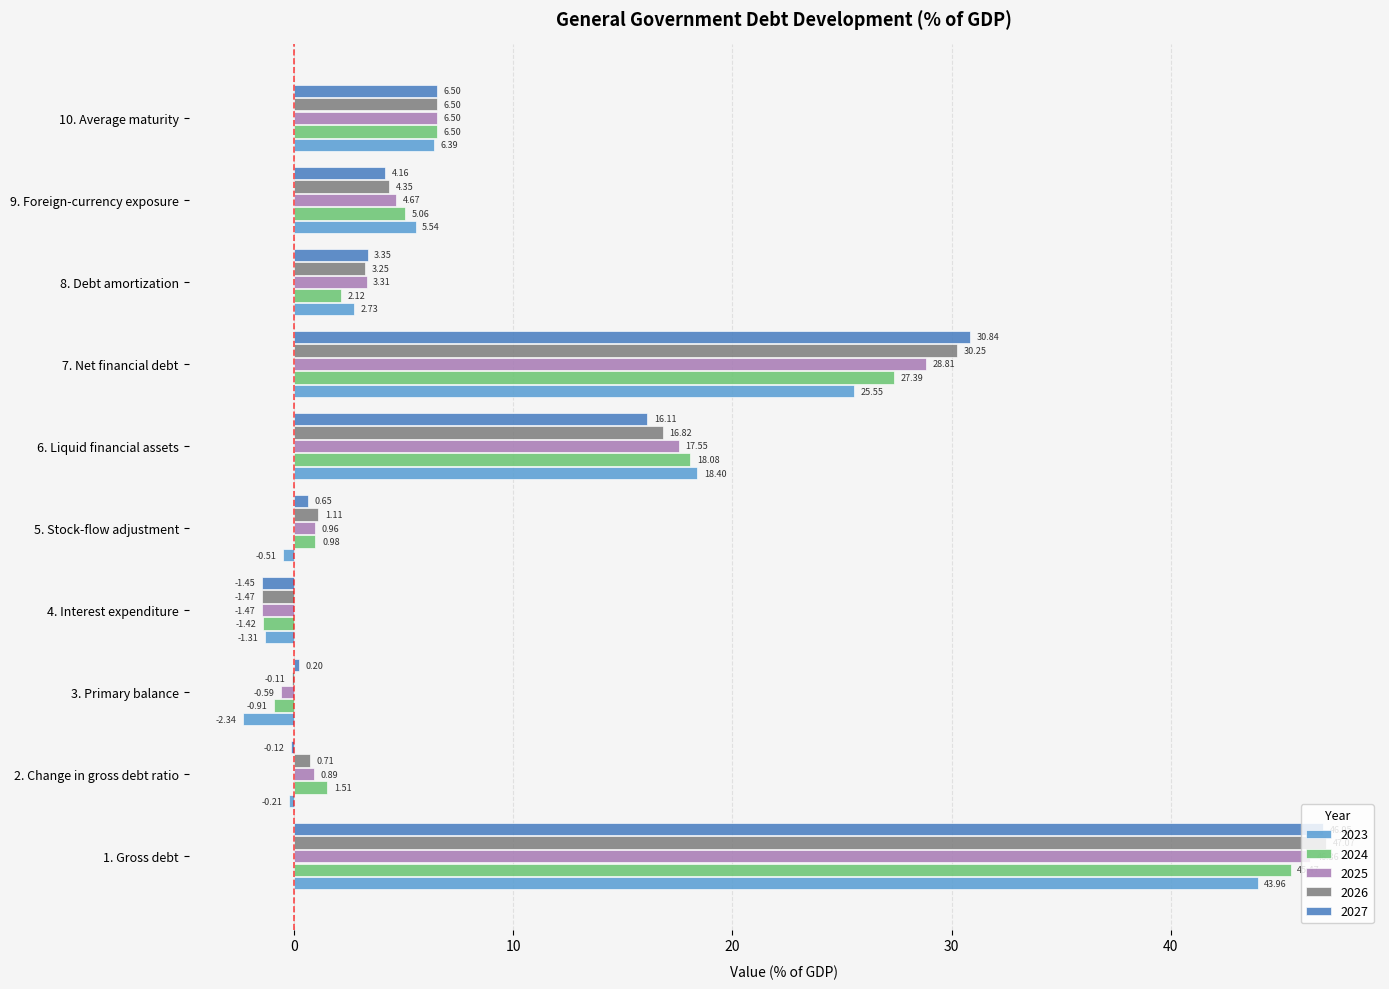

Which series has the largest total across all categories?

2026